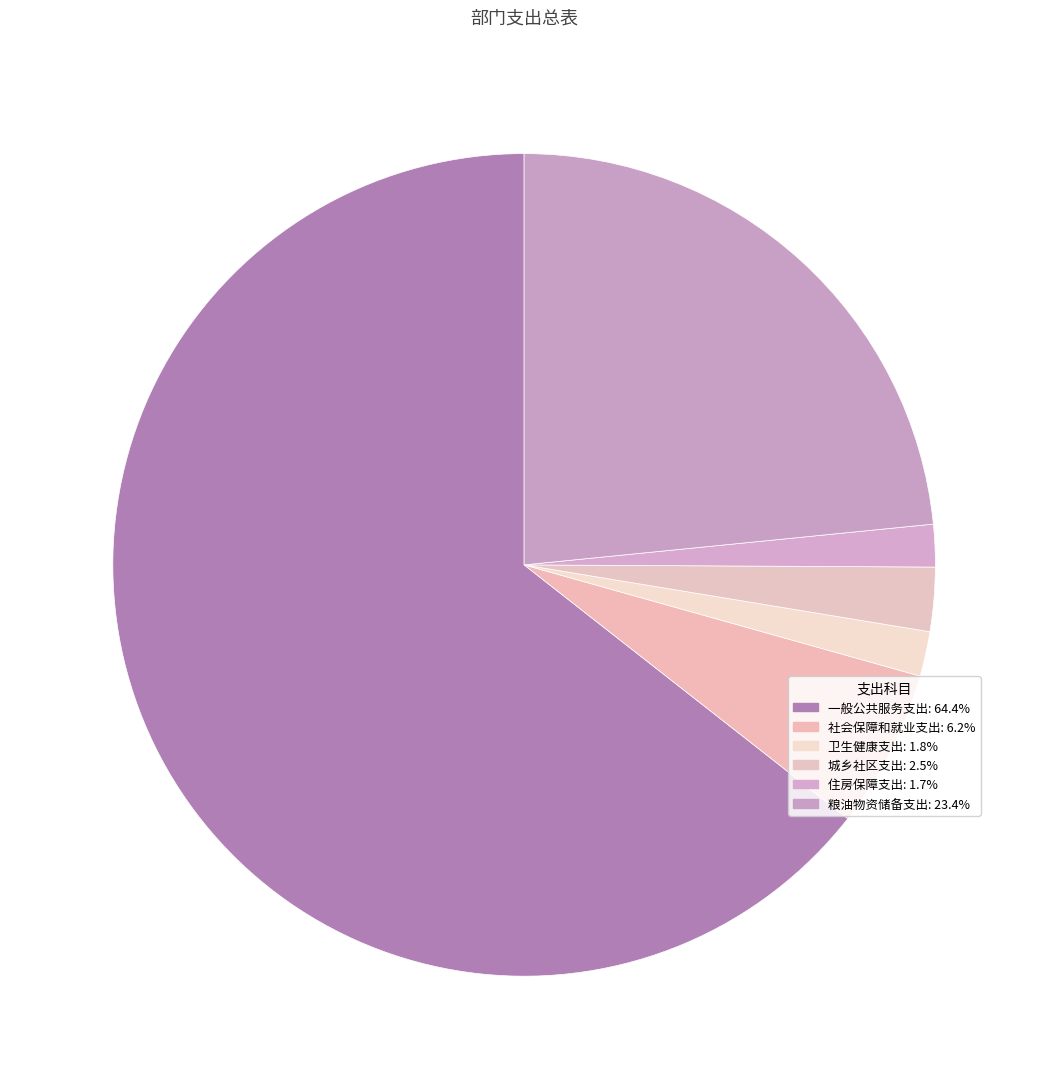

What percentage is NOT represented by 一般公共服务支出?

35.6%